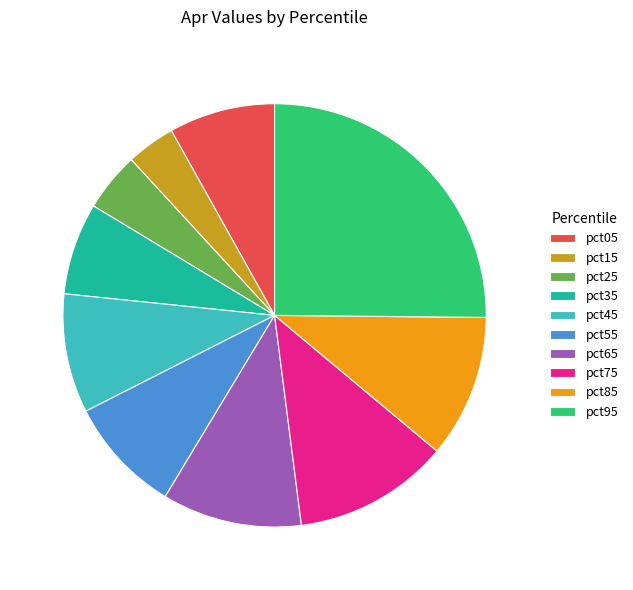

How many segments does this pie chart have?

10